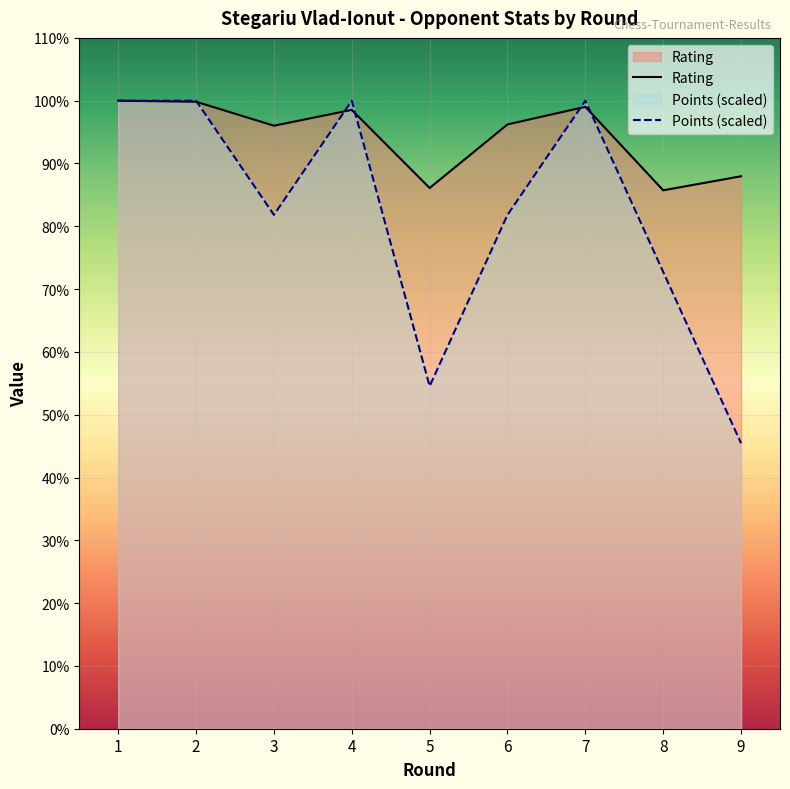

Which label corresponds to the smallest value in the chart?

9